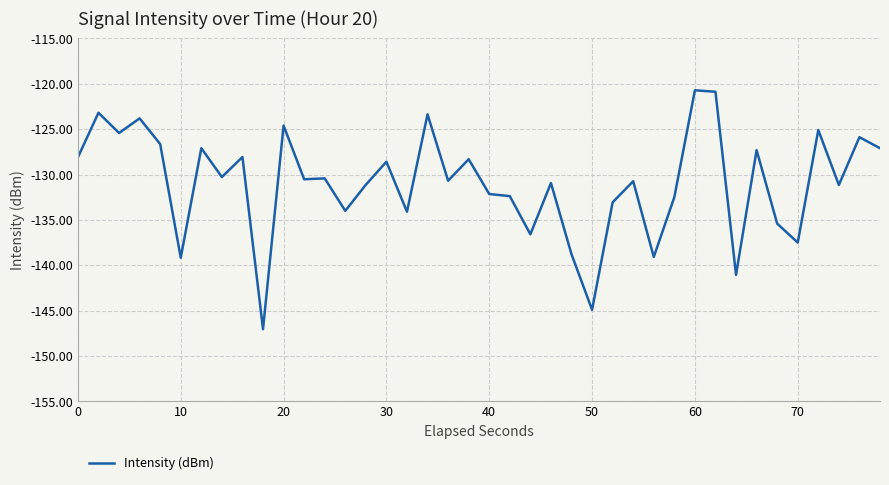

What is the smallest value displayed?

-147.0